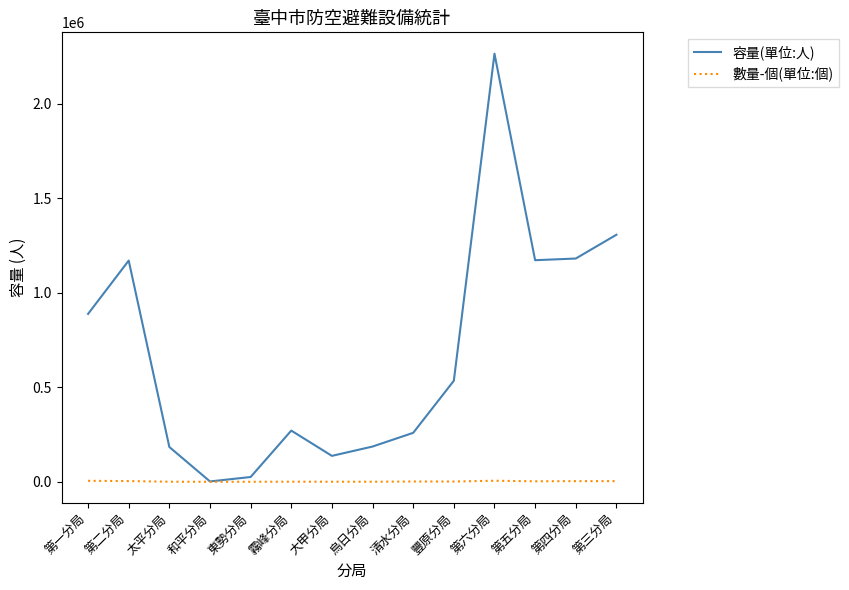

What is the difference between the maximum and minimum values in the 容量(單位:人) series?

2263449